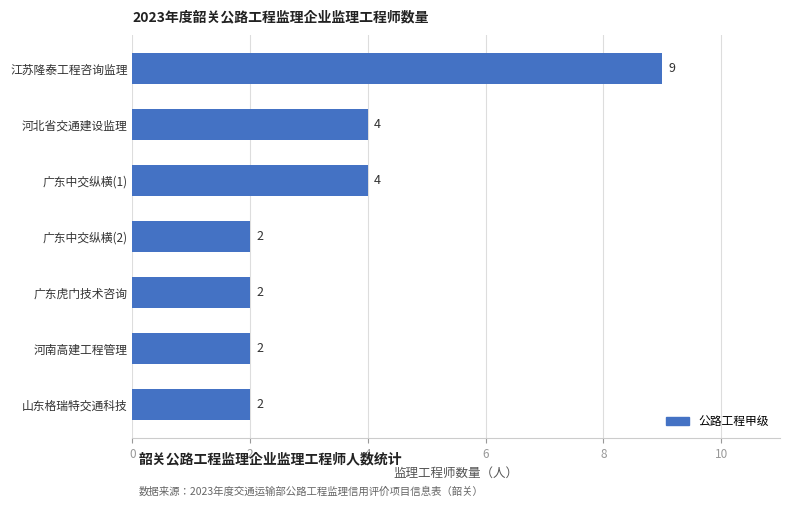

What is the difference between the maximum and minimum values?

7